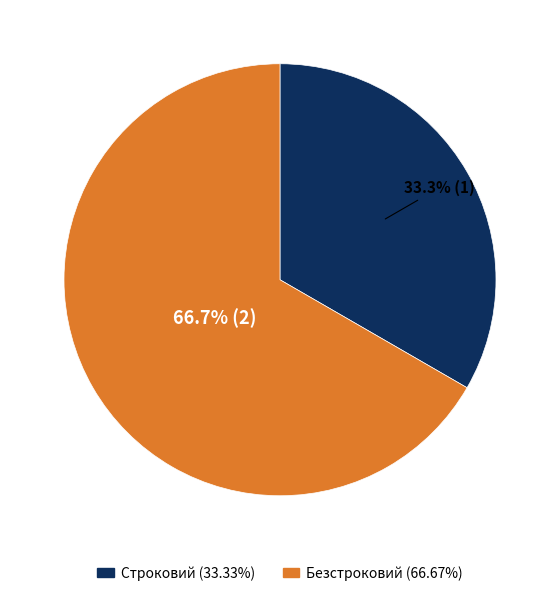

To the nearest percent, what is the difference between the Строковий and Безстроковий slice percentages?

33%